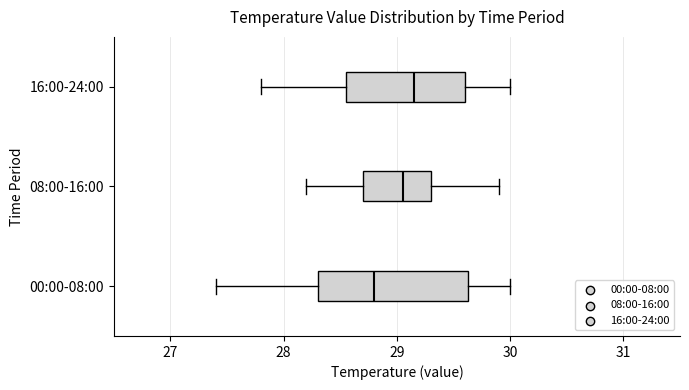

Reading bottom to top, read every box against the x-axis: the position of its median line, the range the box covers, and the ends of its whiskers. The values are not printed on the chart, so give them approximately, as read against the axis.

00:00-08:00: median 28.8, box 28.3 to 29.6, whiskers 27.4 to 30.0
08:00-16:00: median 29.1, box 28.7 to 29.3, whiskers 28.2 to 29.9
16:00-24:00: median 29.2, box 28.6 to 29.6, whiskers 27.8 to 30.0